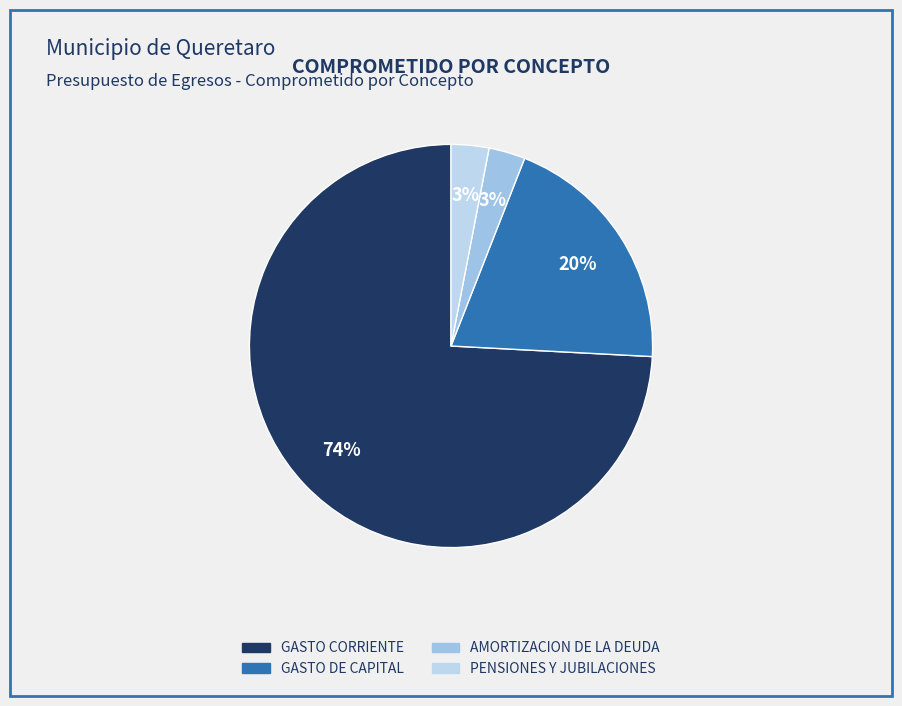

True or false: GASTO DE CAPITAL accounts for 20% of the total.

True